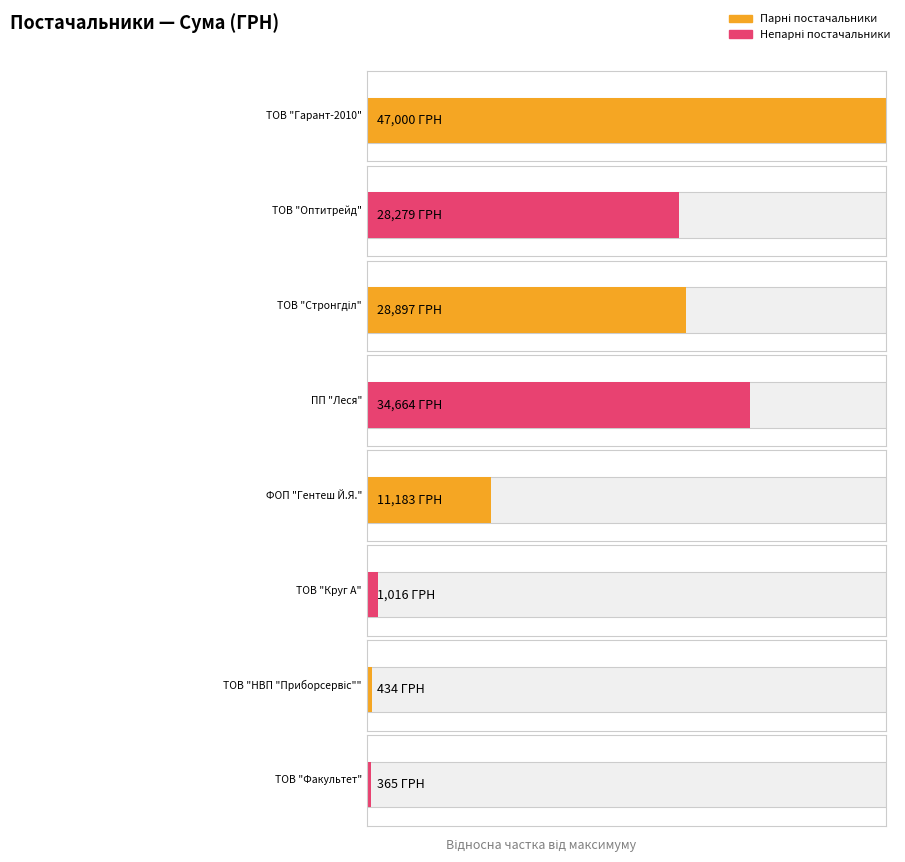

What is the change in value from ФОП "Гентеш Й.Я." to ТОВ "Круг А"?

-10166.8